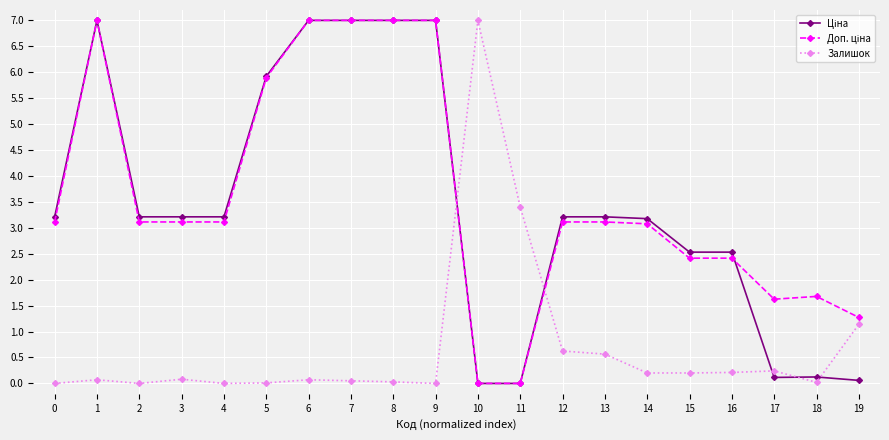

Read the Залишок value at 1.

0.1